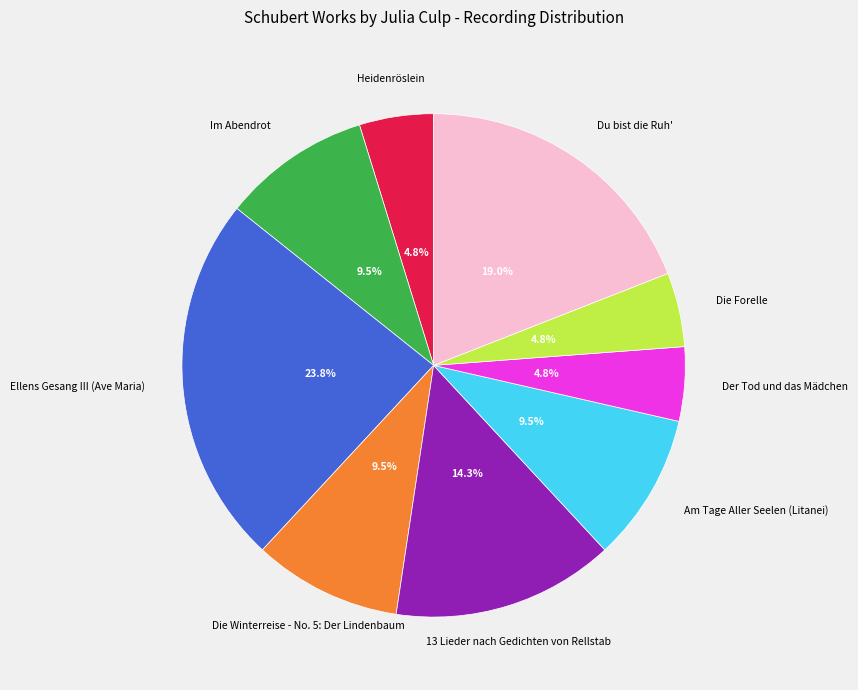

Is there any slice that represents more than half of the pie?

No